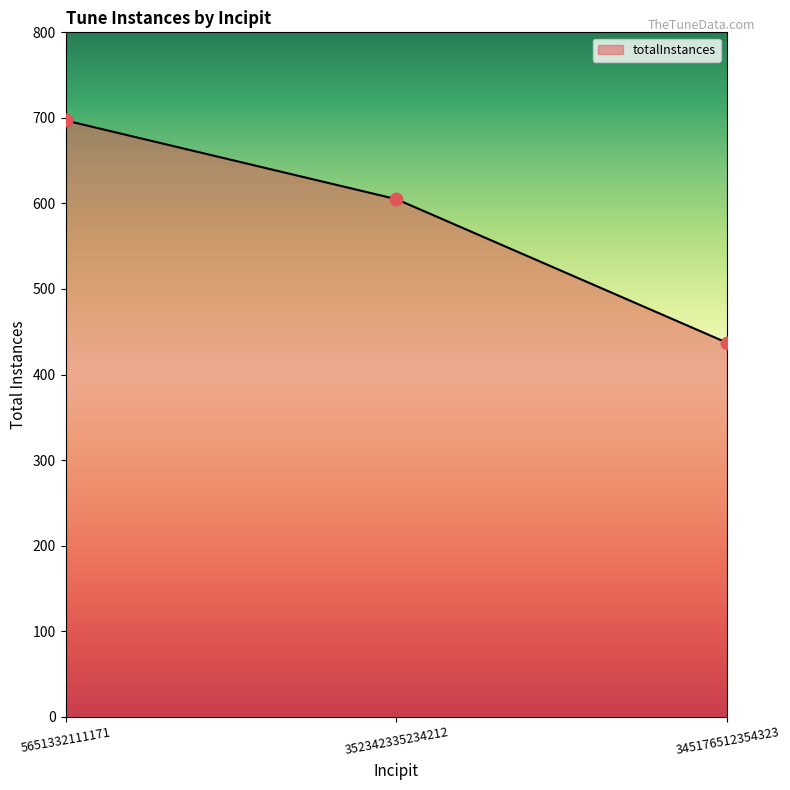

Approximately how many times larger is the value at 5651332111171 compared to 345176512354323?

1.6